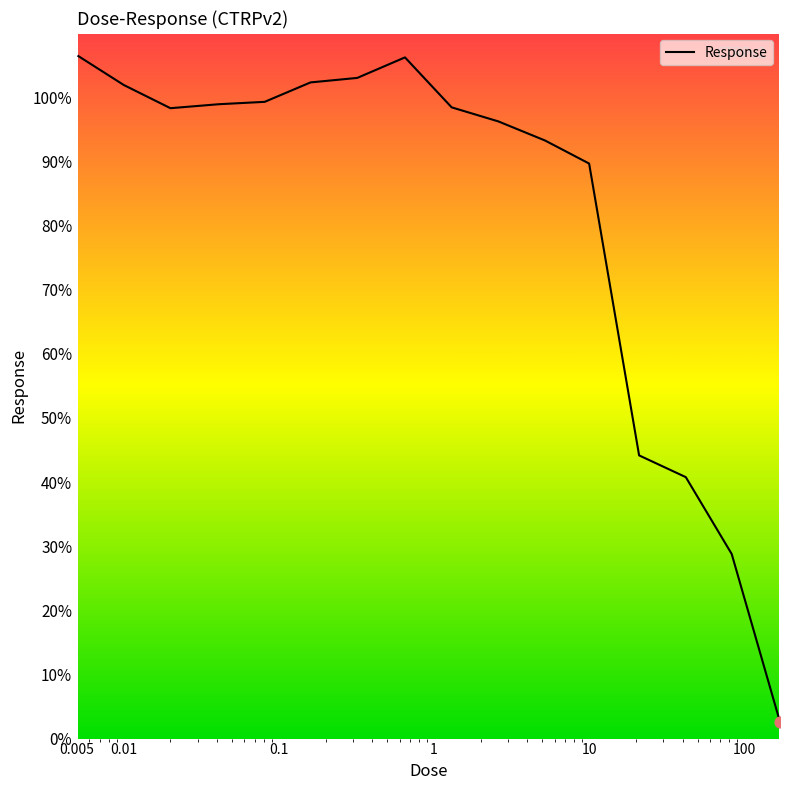

What is the greatest value displayed?

106.4